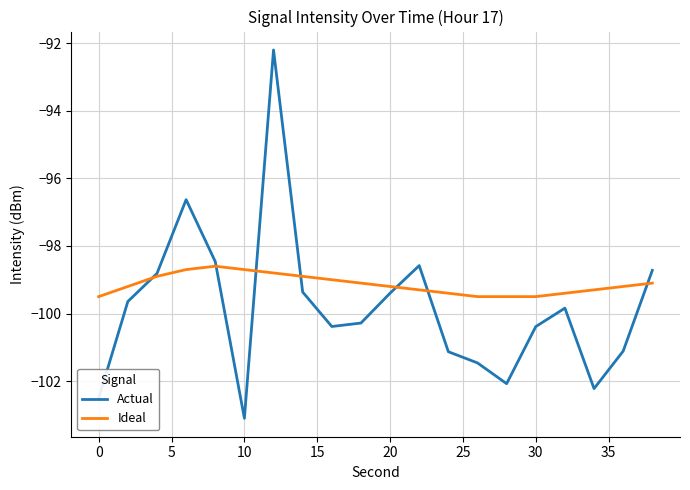

What are all the series names shown in the legend?

Actual, Ideal